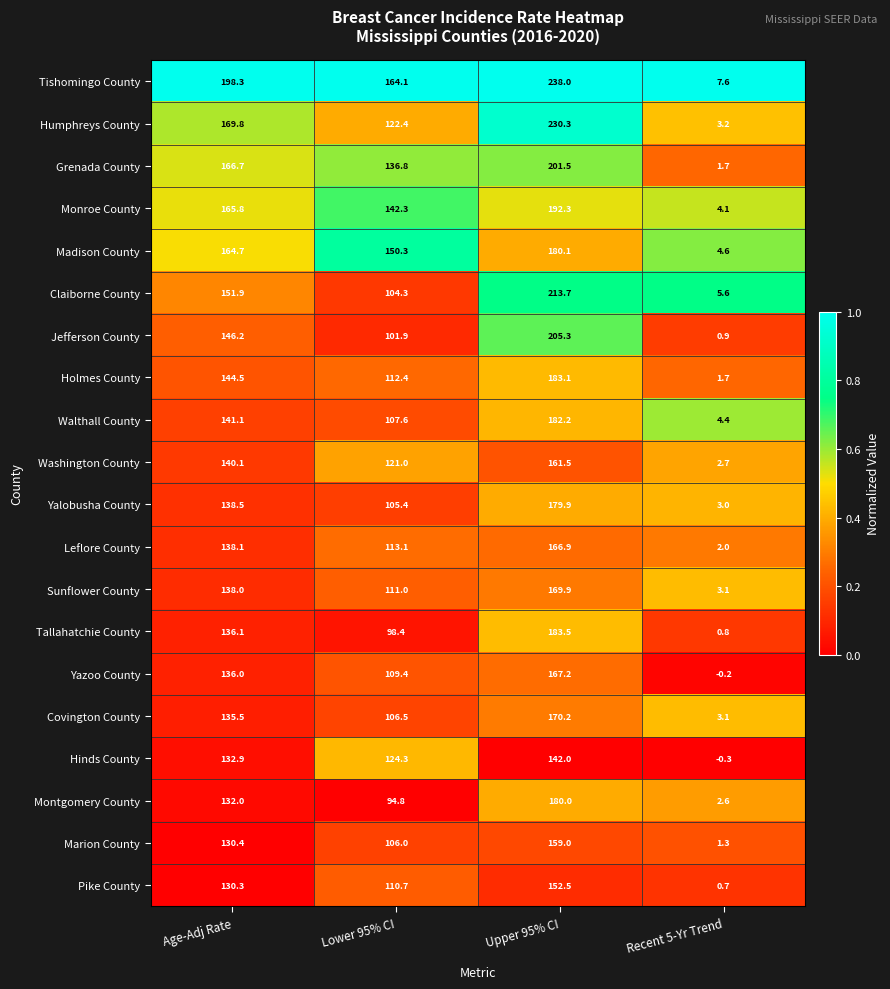

What is the average value of the Washington County series?

106.3